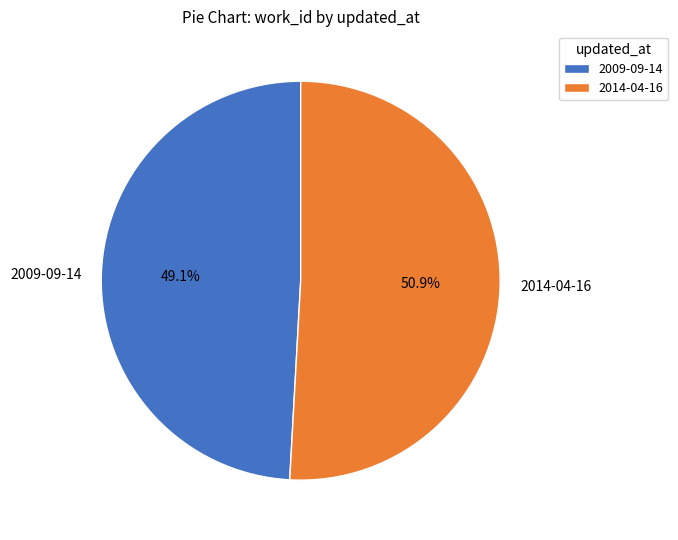

How many slices are in this pie chart?

2